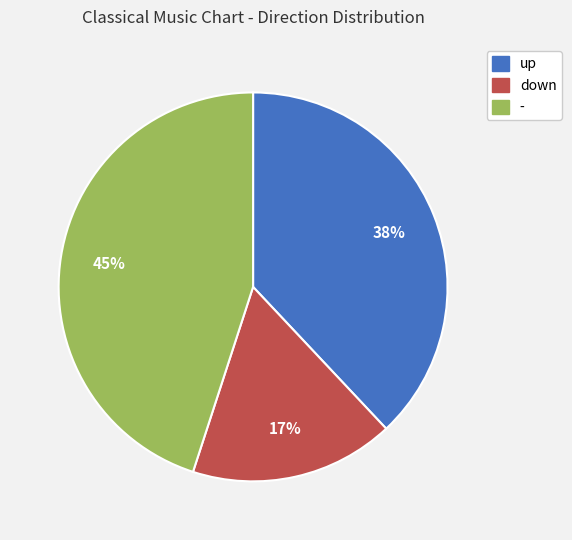

Approximately how many times larger is the value at - compared to up?

1.2